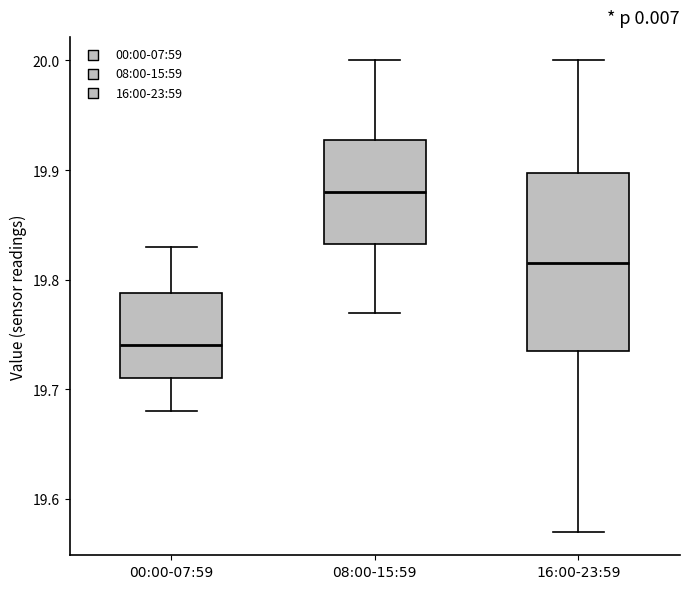

Comparing the boxes themselves (not the whiskers), which one is the tallest?

16:00-23:59